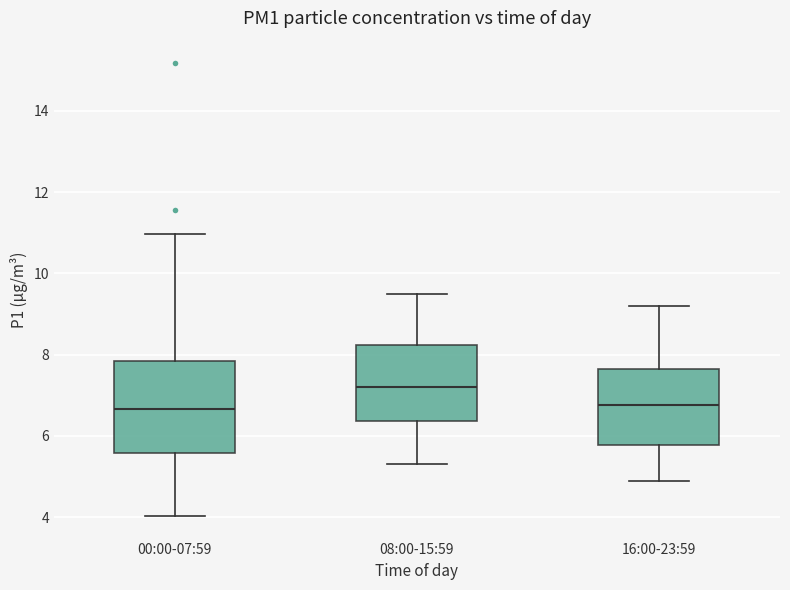

Reading left to right, transcribe this box plot: for each box, give where its median line is, the range the box spans, and where its two whiskers end, as read against the y-axis. The values are not printed on the chart, so give them approximately, as read against the axis.

00:00-07:59: median 6.6, box 5.6 to 7.8, whiskers 4.0 to 11.0
08:00-15:59: median 7.2, box 6.4 to 8.2, whiskers 5.4 to 9.6
16:00-23:59: median 6.8, box 5.8 to 7.6, whiskers 5.0 to 9.2